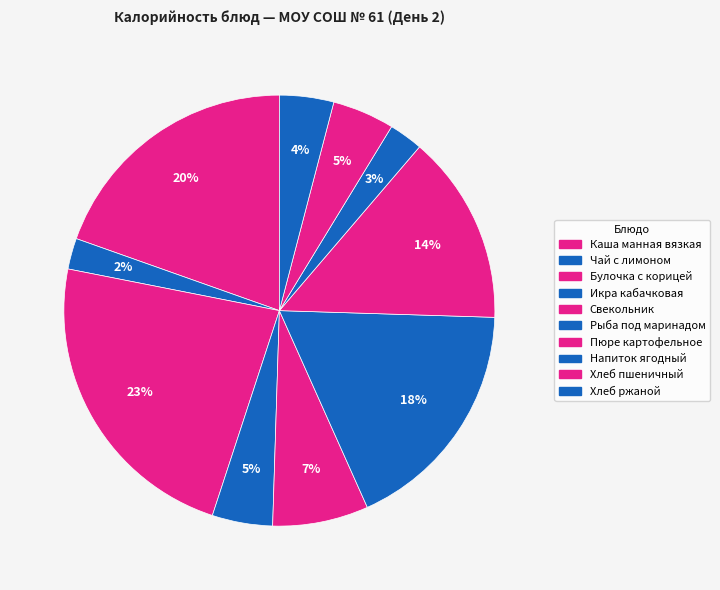

How many segments does this pie chart have?

10